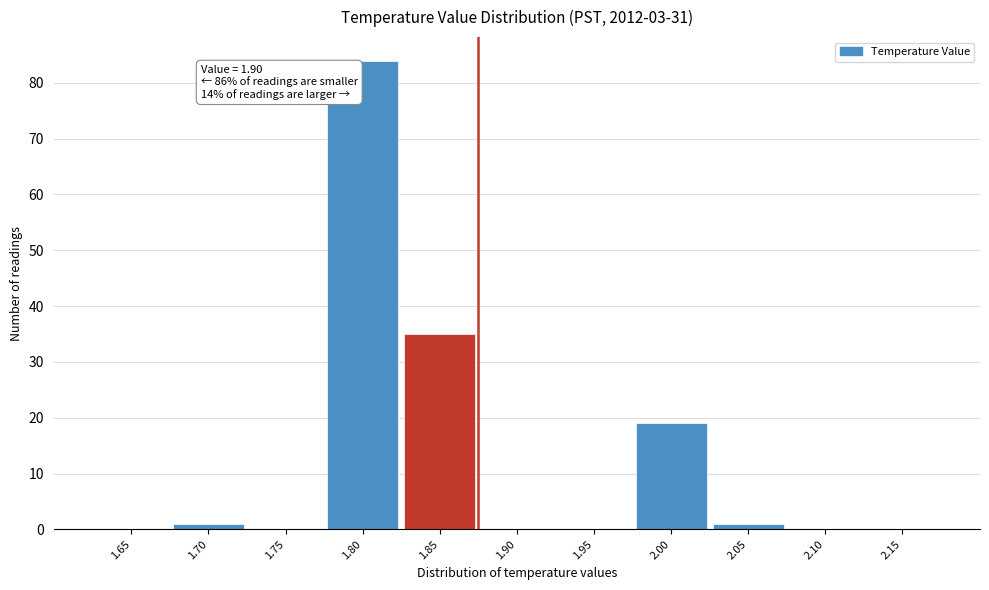

Reading left to right, extract all data points from this chart.

1.65=0	1.70=1	1.75=0	1.80=84	1.85=35	1.90=0	1.95=0	2.00=19	2.05=1	2.10=0	2.15=0